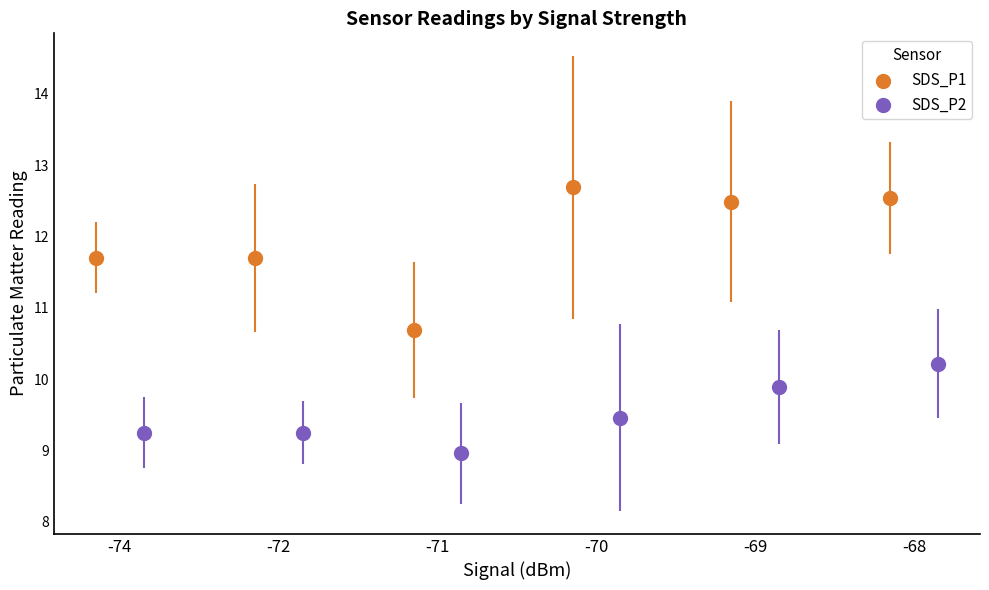

Which series has the widest spread of Y values?

SDS_P1